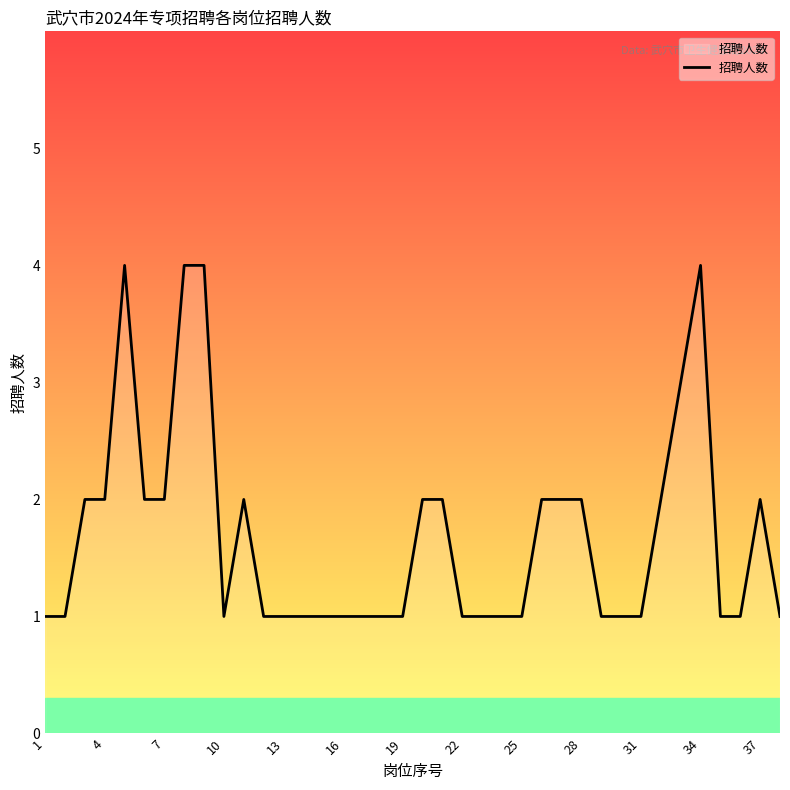

What is the difference between the maximum and minimum values?

3